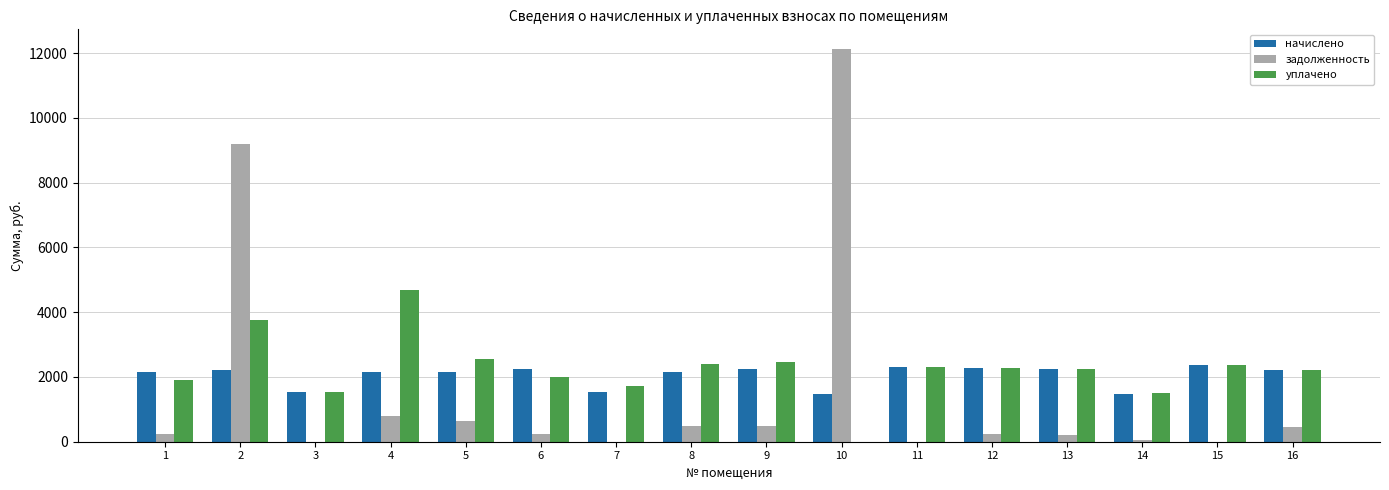

Is it true that начислено equals 1475.8 at 14?

True